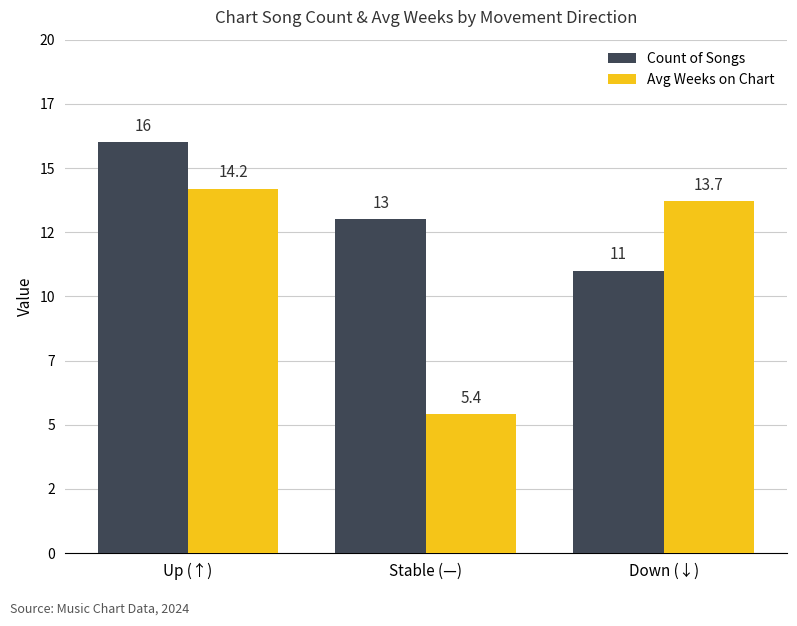

What are all the series names shown in the legend?

Count of Songs, Avg Weeks on Chart